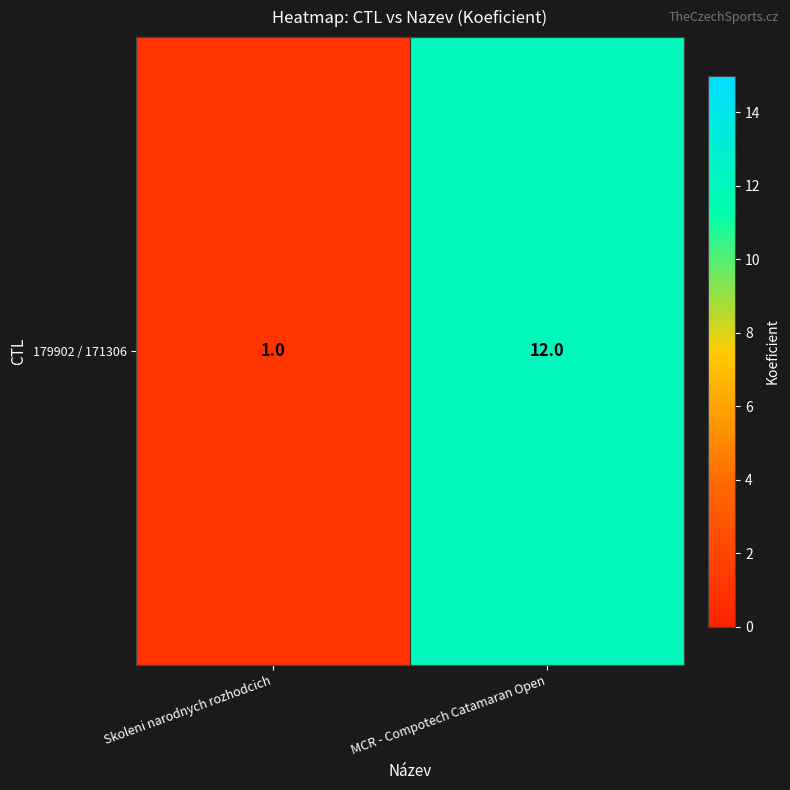

What is the difference between the maximum and minimum values?

11